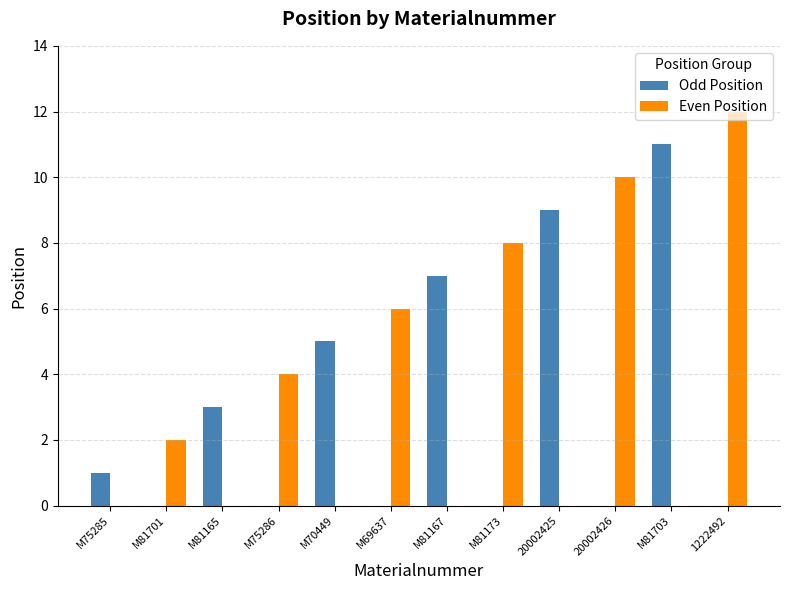

Does the chart contain stacked bars?

No